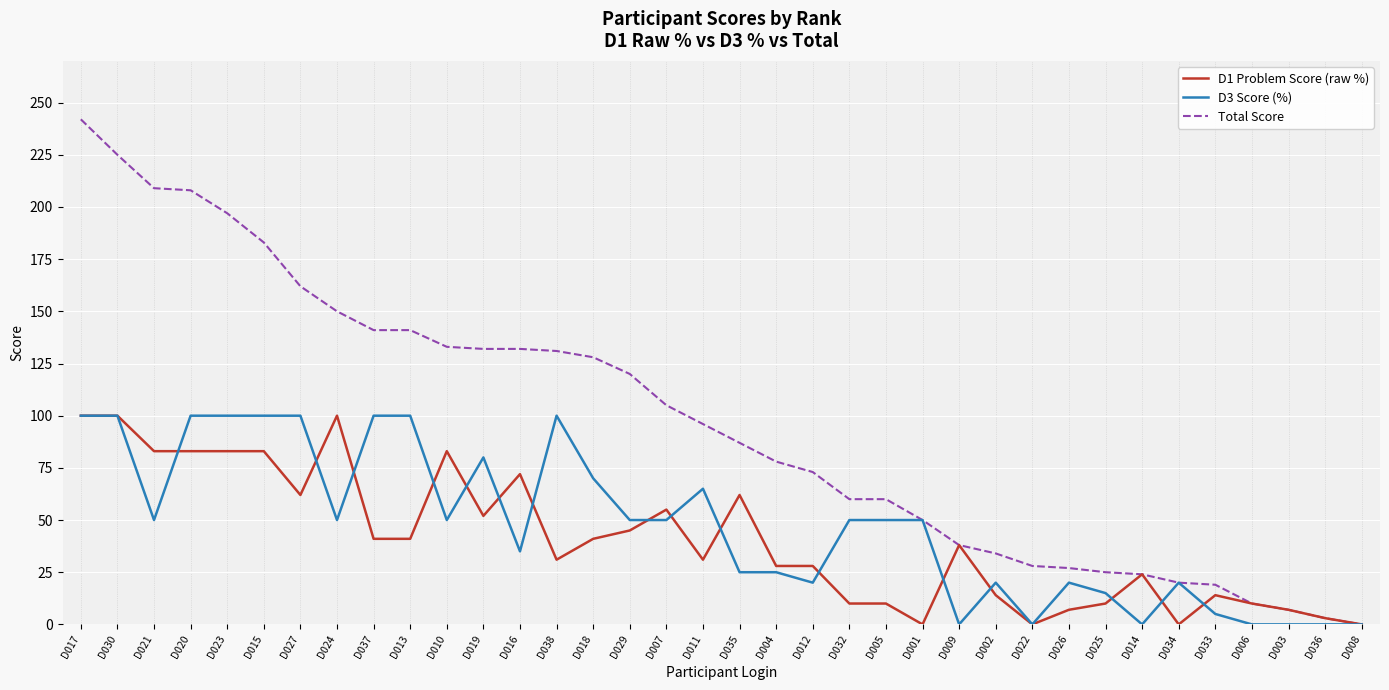

The value of D3 Score (%) at D002 is 11. True or false?

False